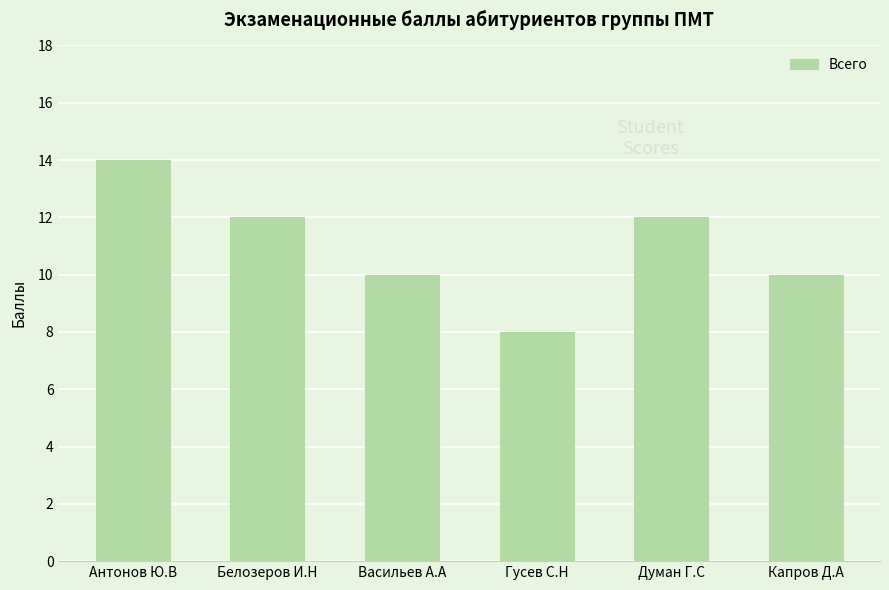

What is the difference between the second highest and minimum values?

4